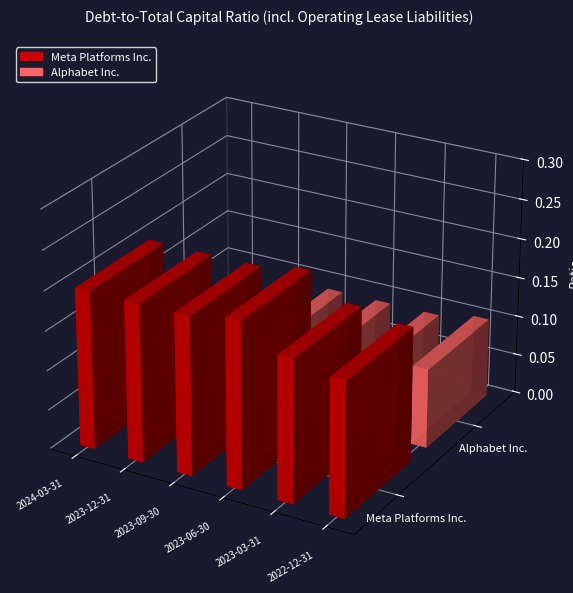

Rank the categories by Alphabet Inc. value from highest to lowest.

2022-12-31, 2023-09-30, 2023-06-30, 2023-03-31, 2024-03-31, 2023-12-31